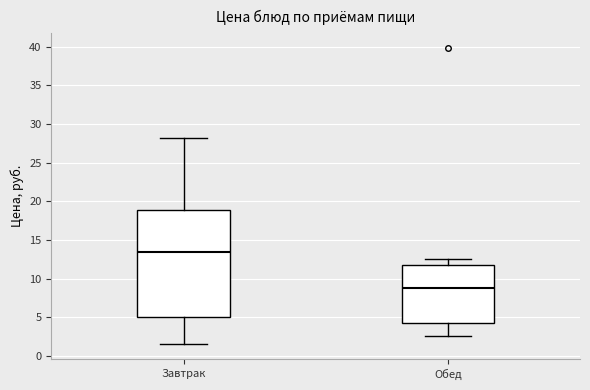

Reading left to right, transcribe this box plot: for each box, give where its median line is, the range the box spans, and where its two whiskers end, as read against the y-axis. The values are not printed on the chart, so give them approximately, as read against the axis.

Завтрак: median 13.5, box 5.0 to 19.0, whiskers 1.5 to 28.0
Обед: median 9.0, box 4.5 to 11.5, whiskers 2.5 to 12.5